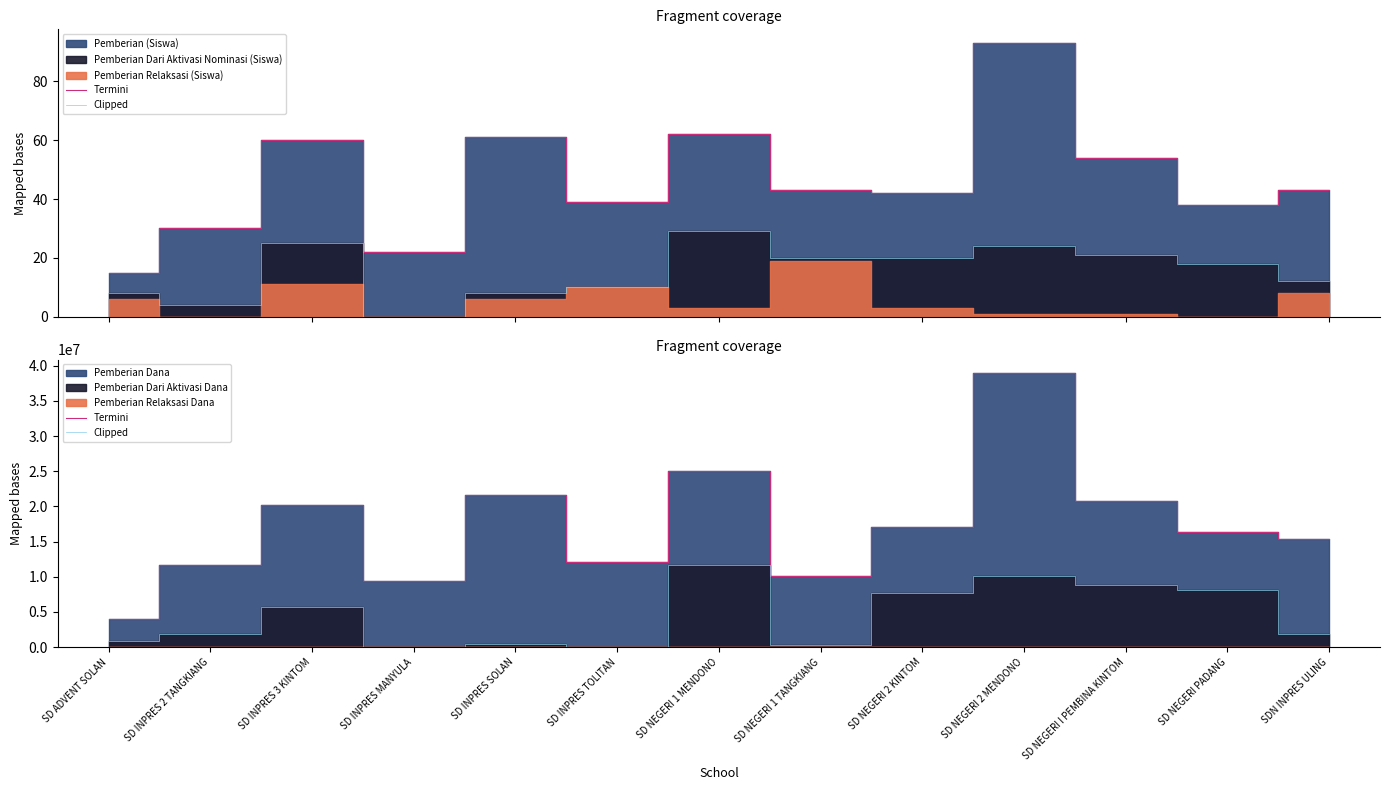

Which category has the highest value in the Termini series?

SD NEGERI 2 MENDONO